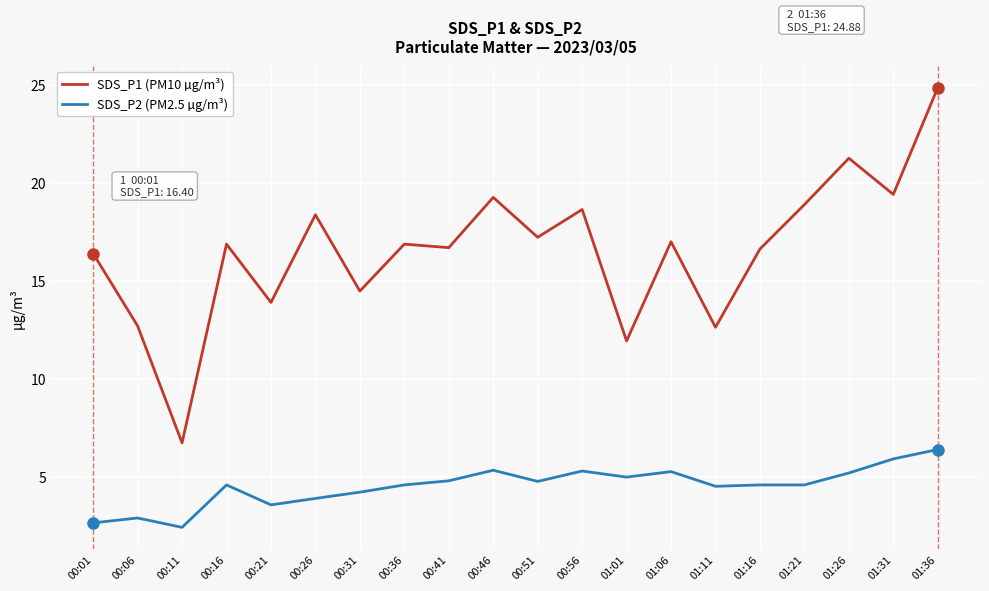

What position from the left is 00:21?

5